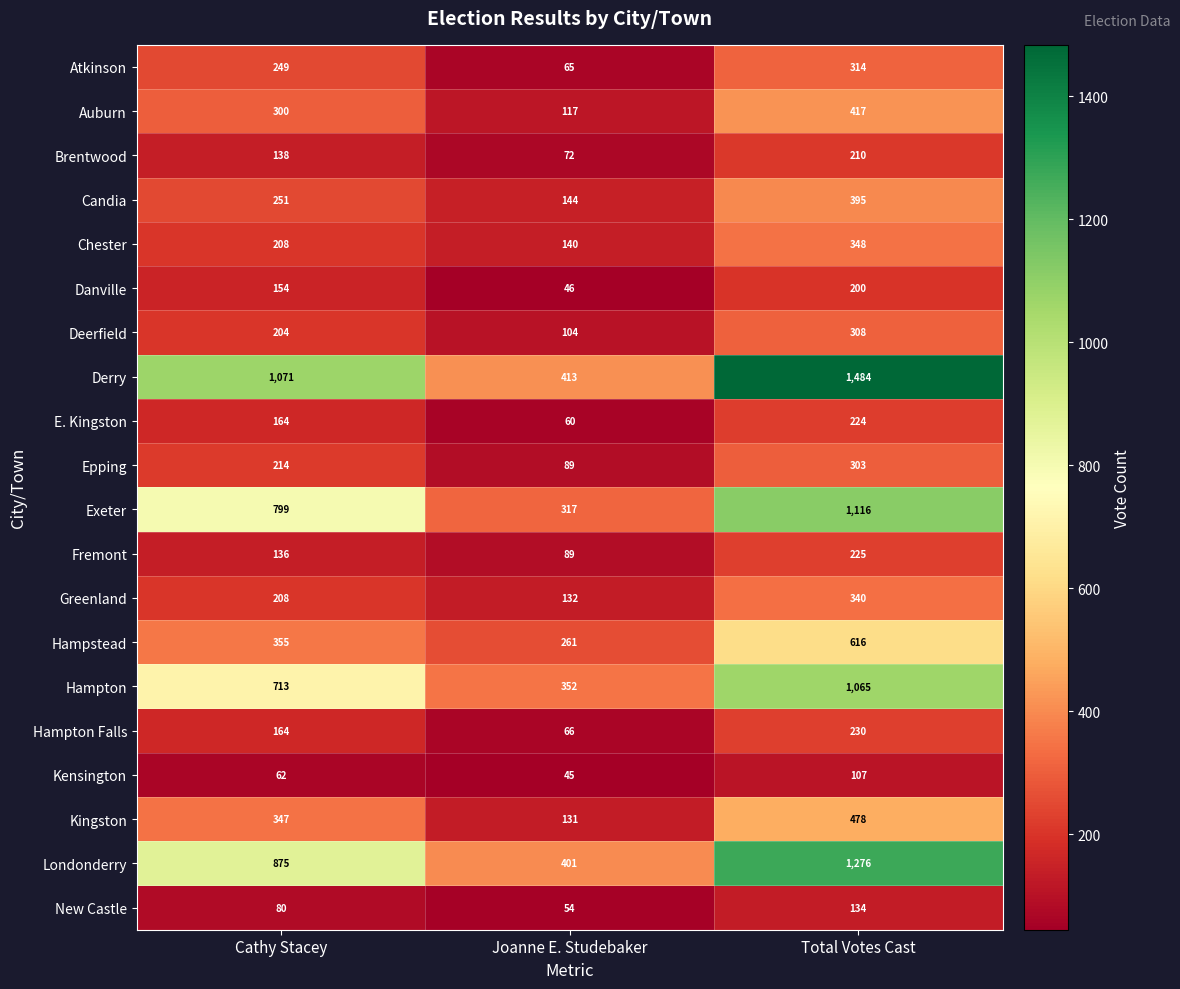

What is the difference between the highest and lowest values at Joanne E. Studebaker?

368